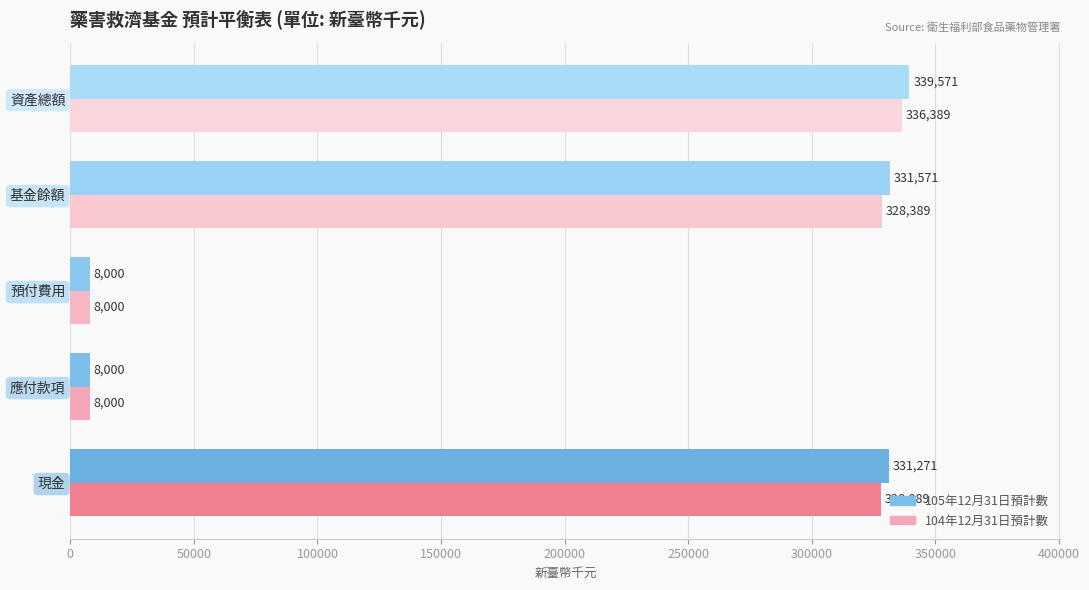

List the series in order of their overall mean, highest first.

105年12月31日預計數, 104年12月31日預計數